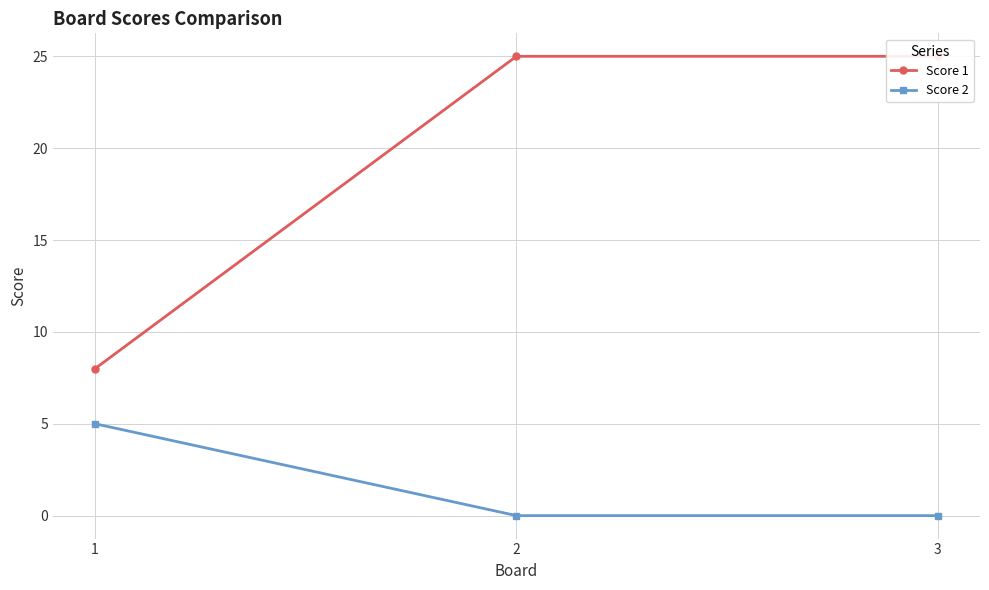

The value of Score 1 at 3 is 41. True or false?

False